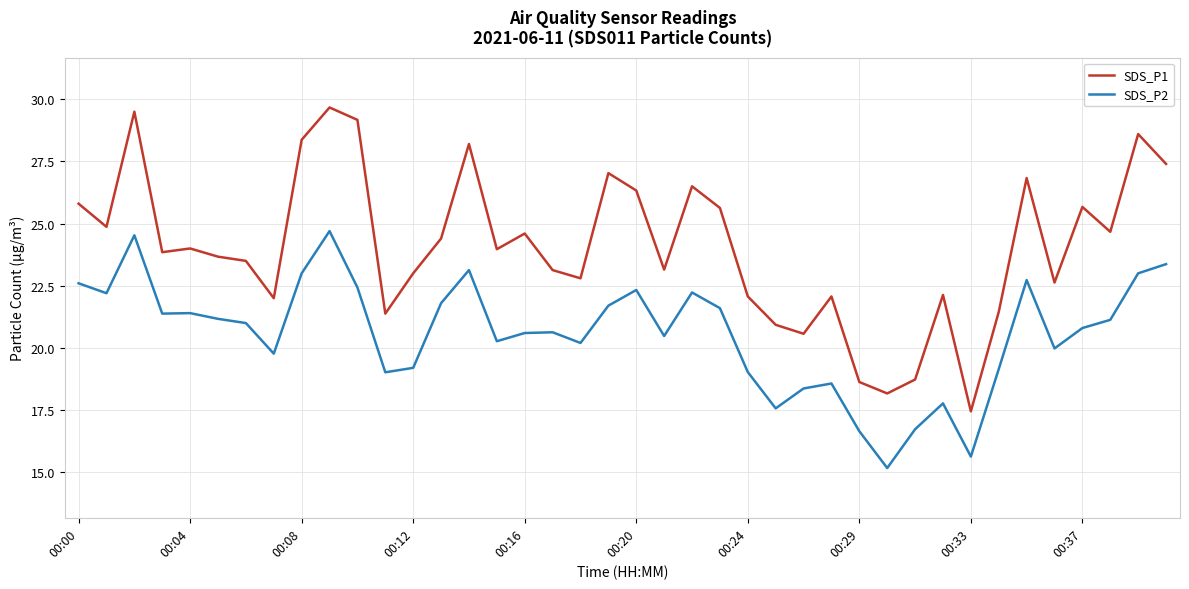

In SDS_P1, how many points are lower than both neighbors (excluding endpoints)?

12